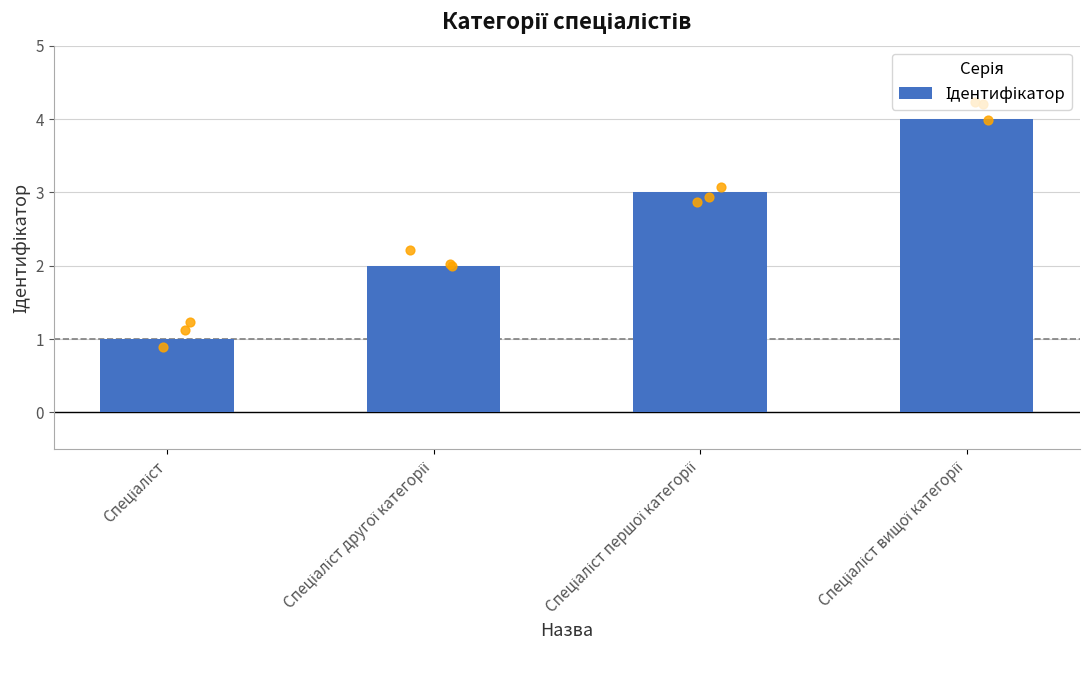

Approximately how many times larger is the value at Спеціаліст другої категорії compared to Спеціаліст?

2.0